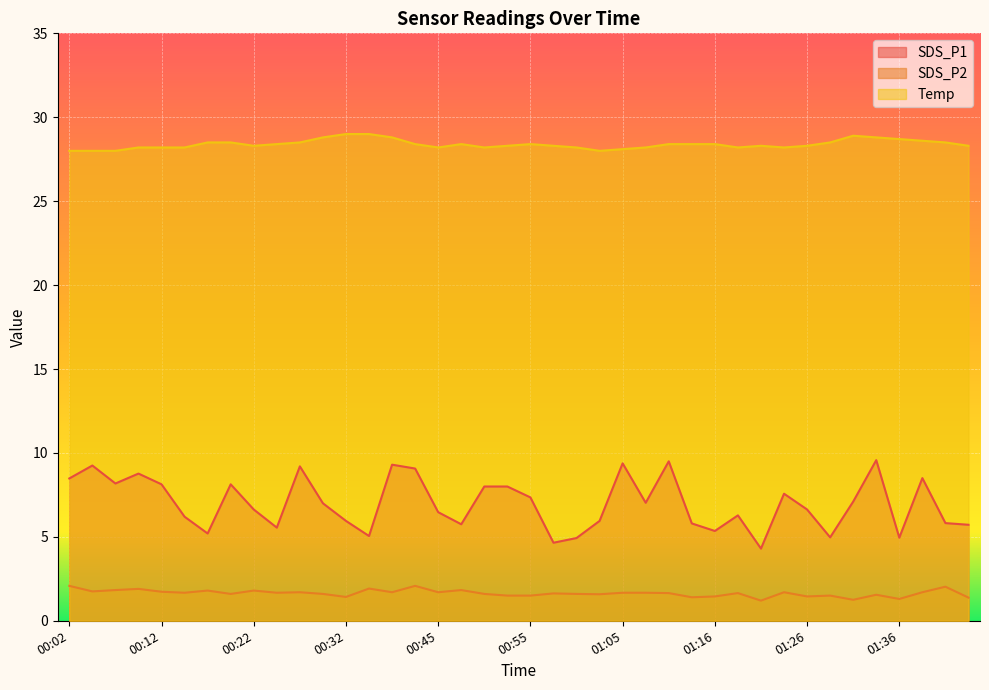

How many data points in Temp are above 28?

36